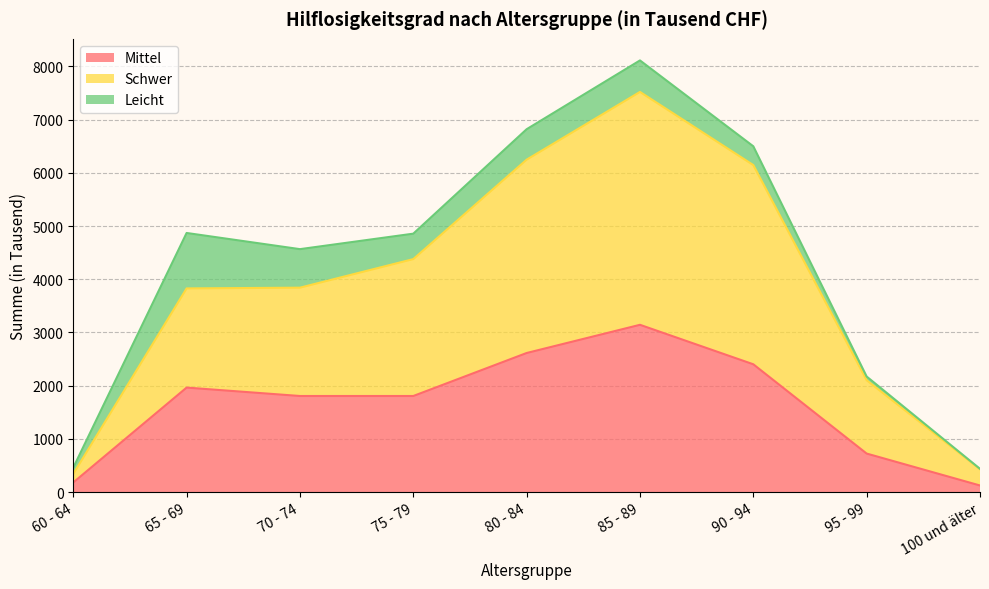

True or false: Schwer has more than 0 interior local peaks.

True